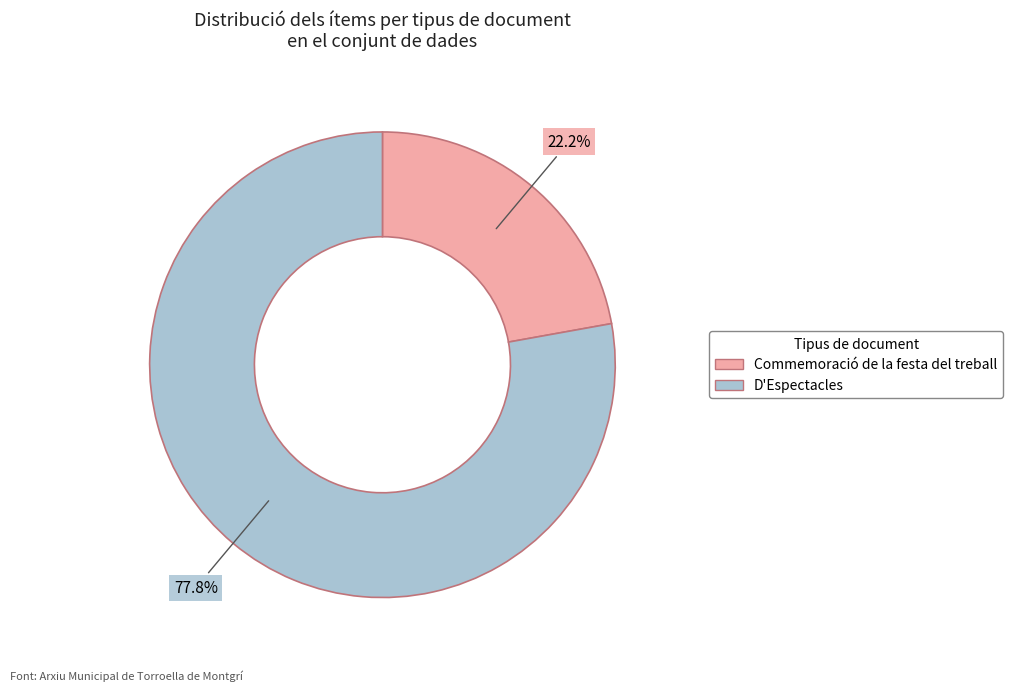

Which slice is the smallest?

Commemoració de la festa del treball